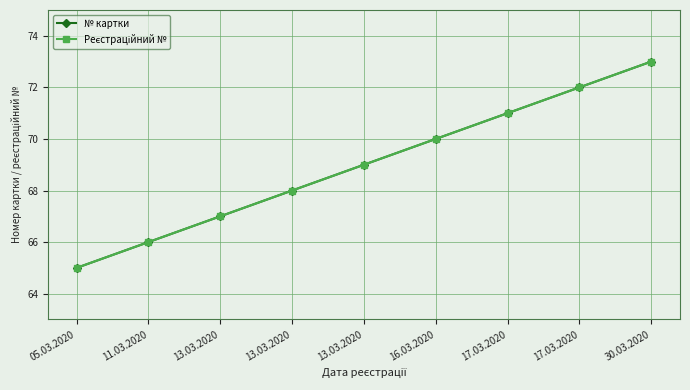

Reading left to right, what are all the values shown in this chart?

№ картки: 05.03.2020=65	11.03.2020=66	13.03.2020=67	13.03.2020=68	13.03.2020=69	16.03.2020=70	17.03.2020=71	17.03.2020=72	30.03.2020=73
Реєстраційний №: 05.03.2020=65	11.03.2020=66	13.03.2020=67	13.03.2020=68	13.03.2020=69	16.03.2020=70	17.03.2020=71	17.03.2020=72	30.03.2020=73